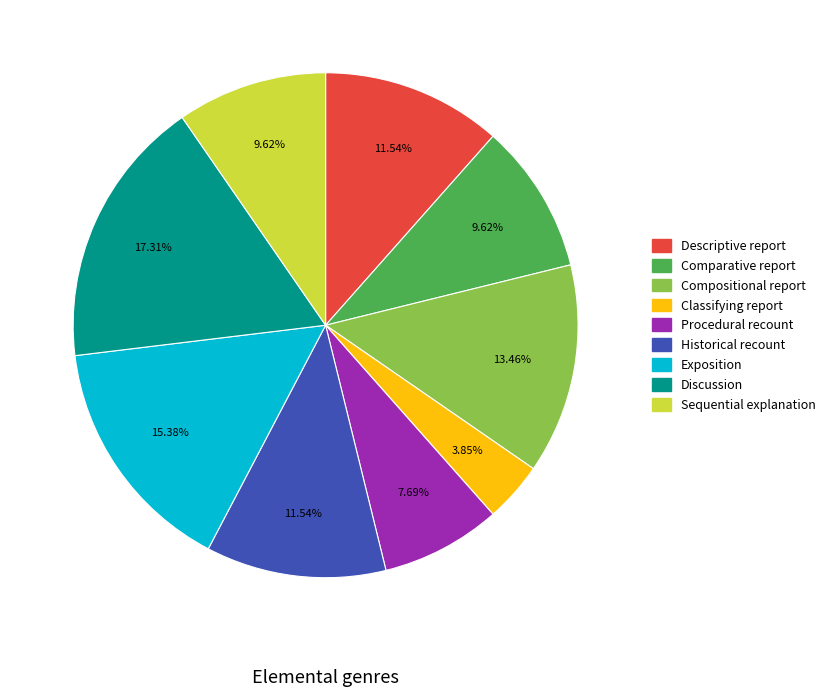

How many slices are in this pie chart?

9